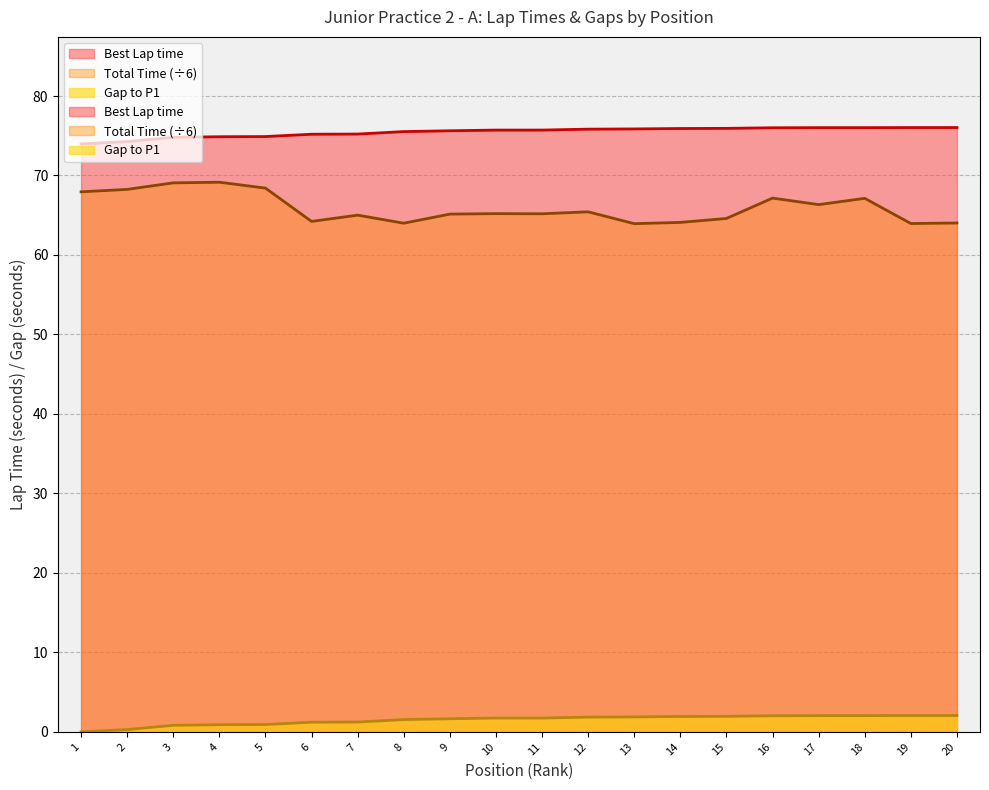

True or false: Total Time and Best Lap time intersect in this chart.

False